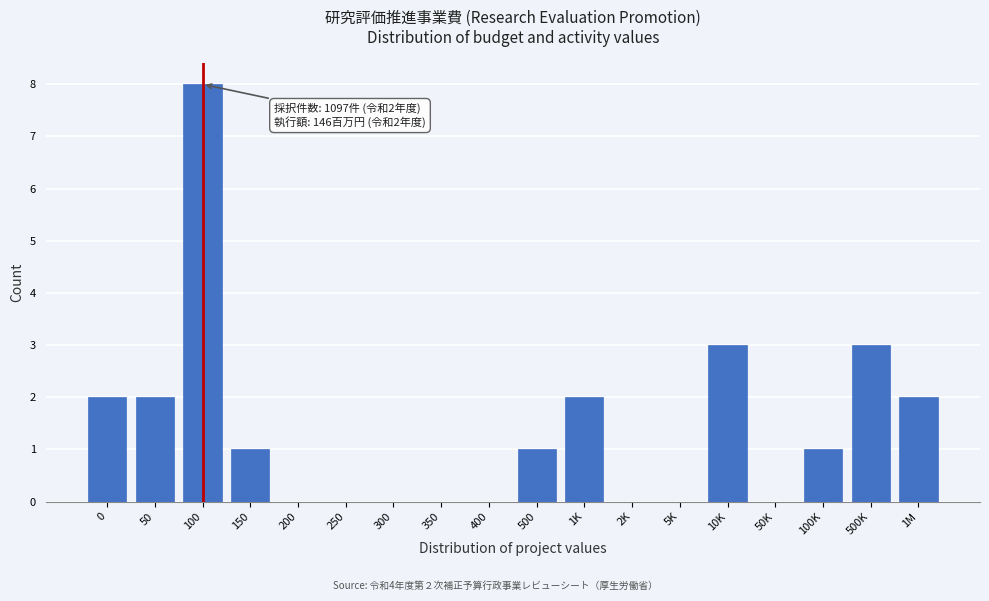

Reading right to left, transcribe all the data shown in this chart.

1M=2	500K=3	100K=1	50K=0	10K=3	5K=0	2K=0	1K=2	500=1	400=0	350=0	300=0	250=0	200=0	150=1	100=8	50=2	0=2